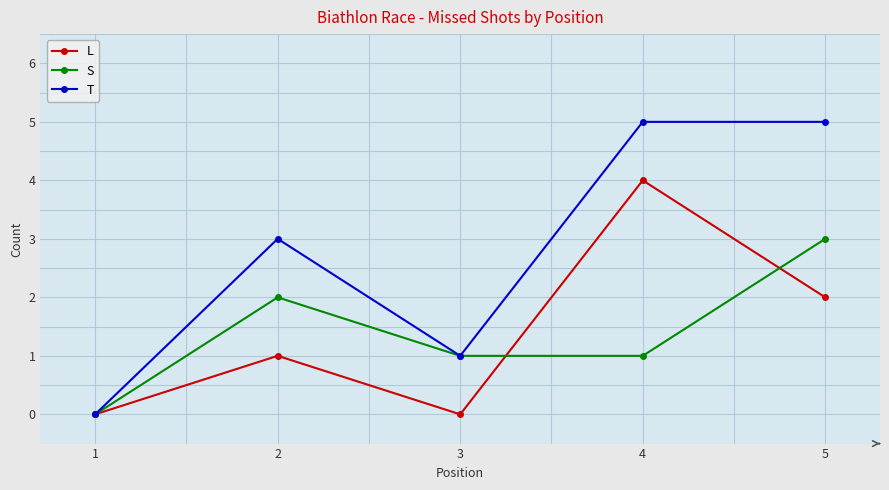

Rank the series at 5 from highest to lowest value.

T, S, L